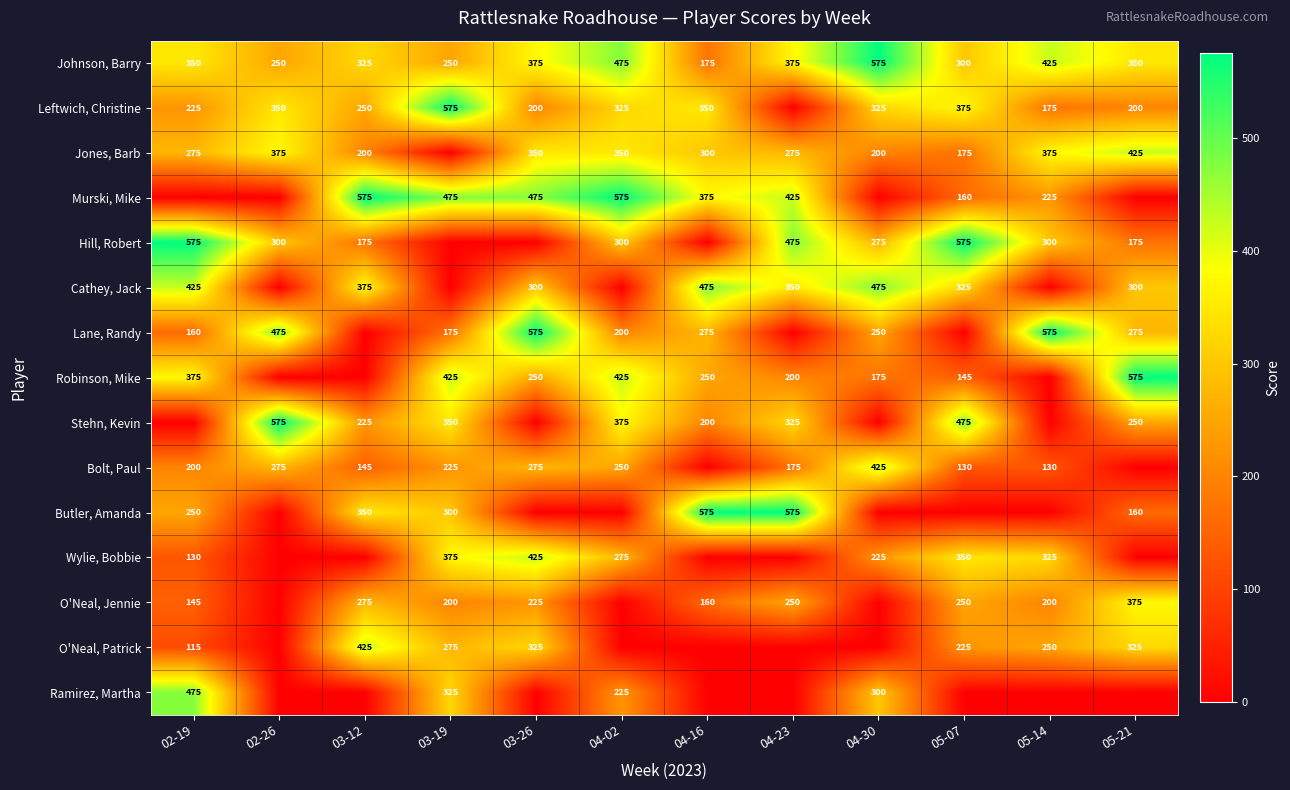

At which label does Johnson, Barry reach its minimum?

04-16